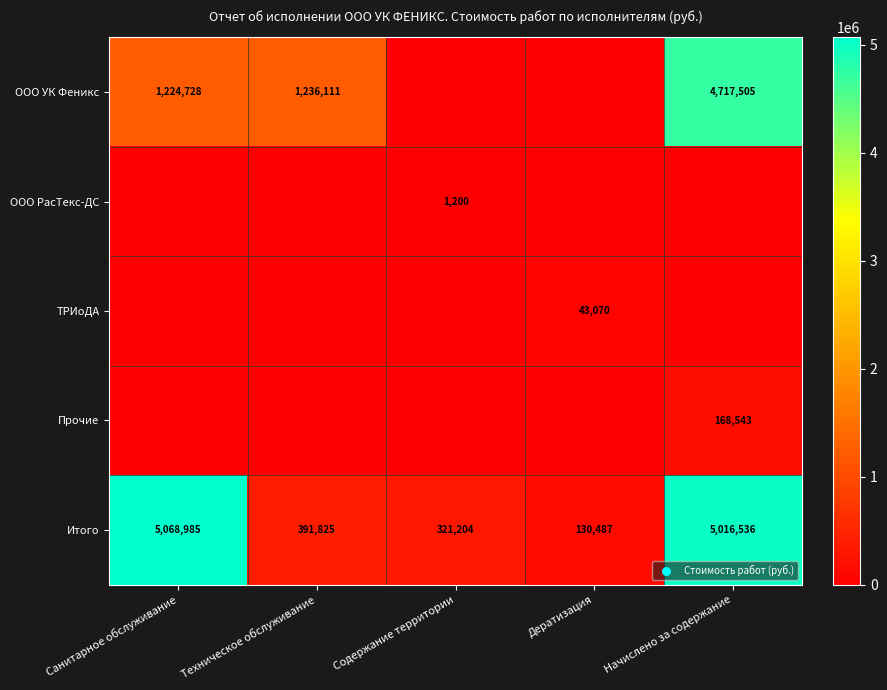

At which label does Итого first exceed 391825?

Санитарное обслуживание